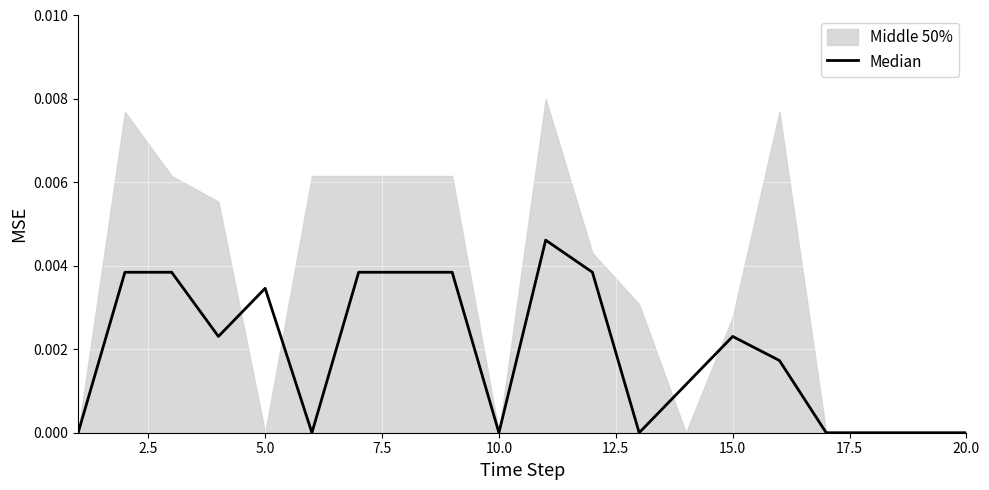

The chart shows a value of 0.0 at 15.0. True or false?

False